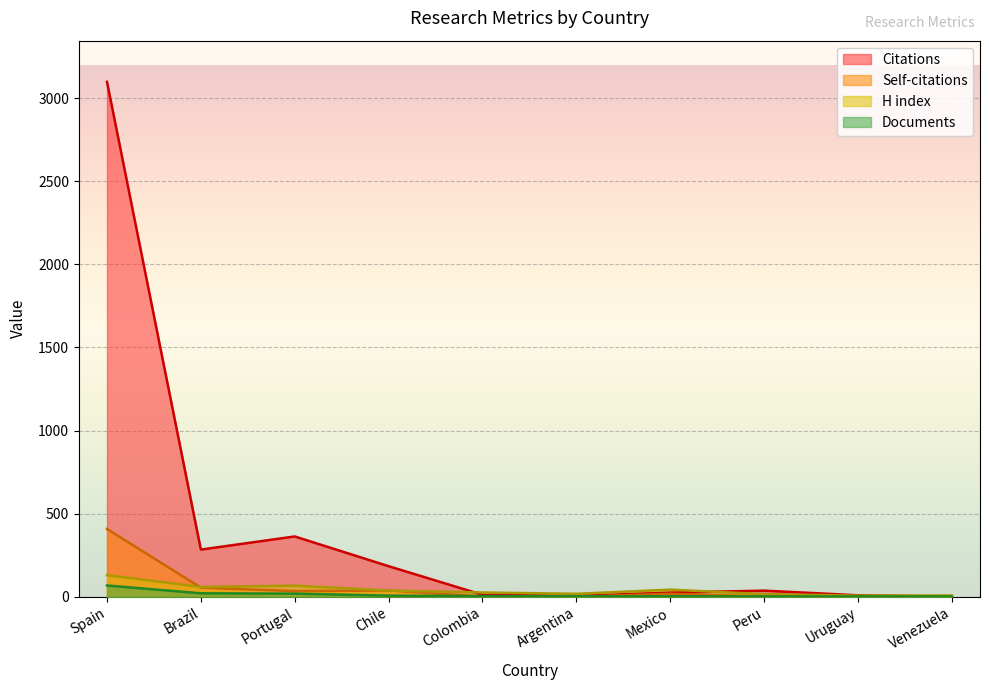

Between Chile and Colombia, which series saw the biggest shift?

Citations